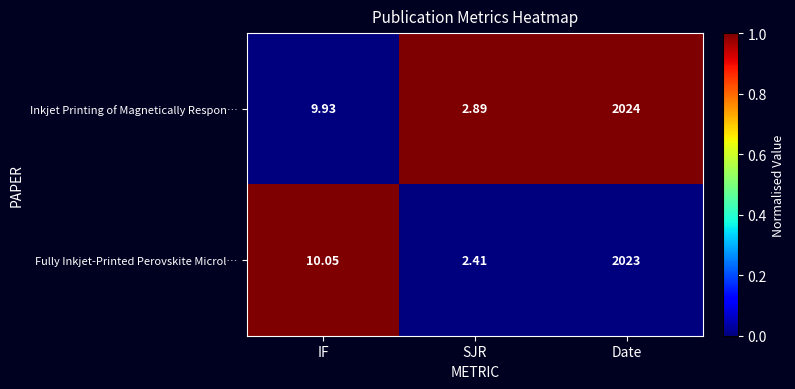

Rank the series at Date from lowest to highest value.

Fully Inkjet‑Printed Perovskite Microl…, Inkjet Printing of Magnetically Respon…